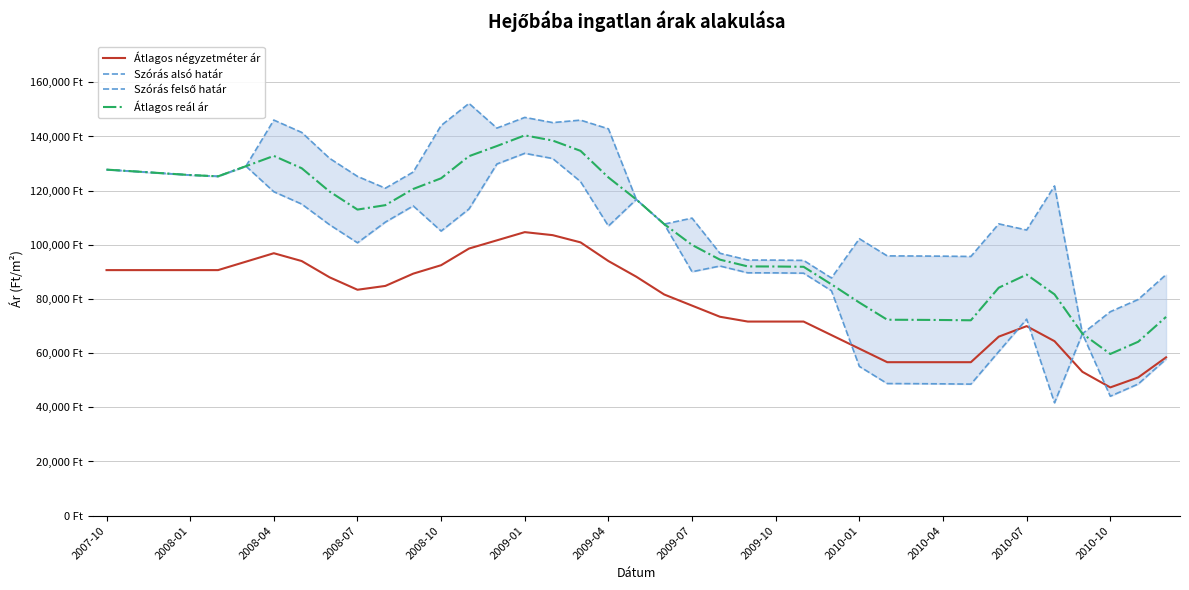

List the labels in order of Átlagos négyzetméter ár value, smallest first.

36, 37, 35, 28, 29, 30, 31, 38, 27, 34, 32, 26, 33, 23, 24, 25, 22, 21, 20, 2010-01, 2010-04, 2009-10, 19, 2010-07, 2007-10, 2008-01, 2008-04, 2008-07, 2008-10, 2010-10, 2009-01, 2009-07, 18, 2009-04, 13, 17, 14, 16, 15